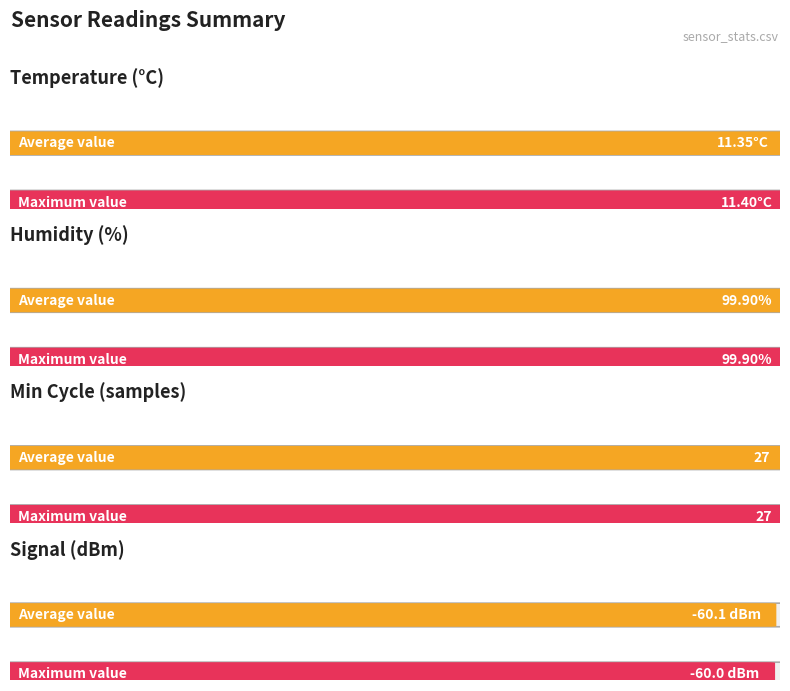

List the series in order of their peak value, lowest first.

Avg Signal, Avg Temp, Avg Min_cycle, Avg Humidity